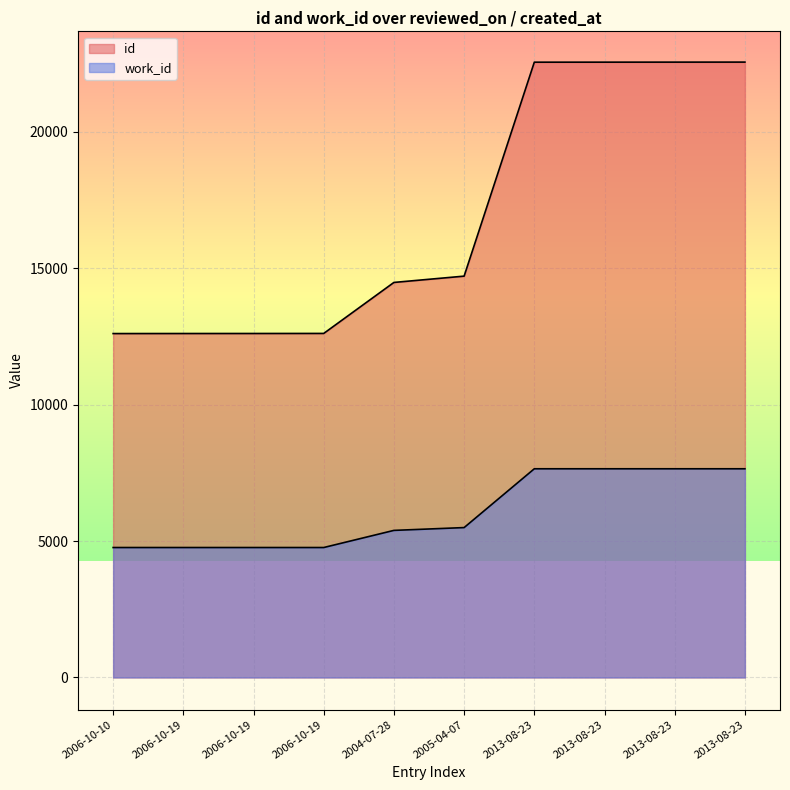

Rank the categories by id value from lowest to highest.

2006-10-10, 2006-10-19, 2006-10-19, 2006-10-19, 2004-07-28, 2005-04-07, 2013-08-23, 2013-08-23, 2013-08-23, 2013-08-23